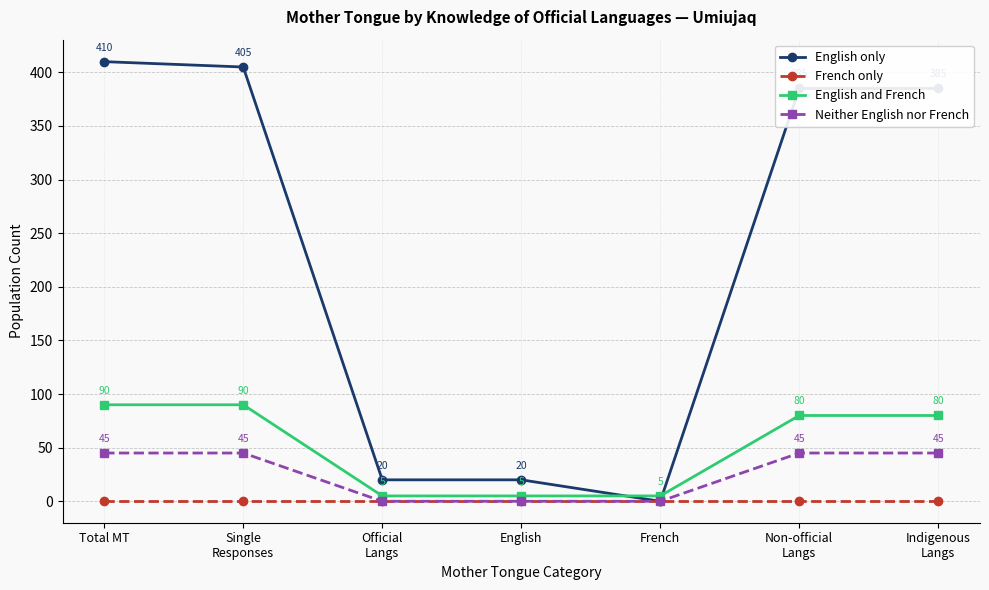

How many times do English and French and English only cross each other?

2